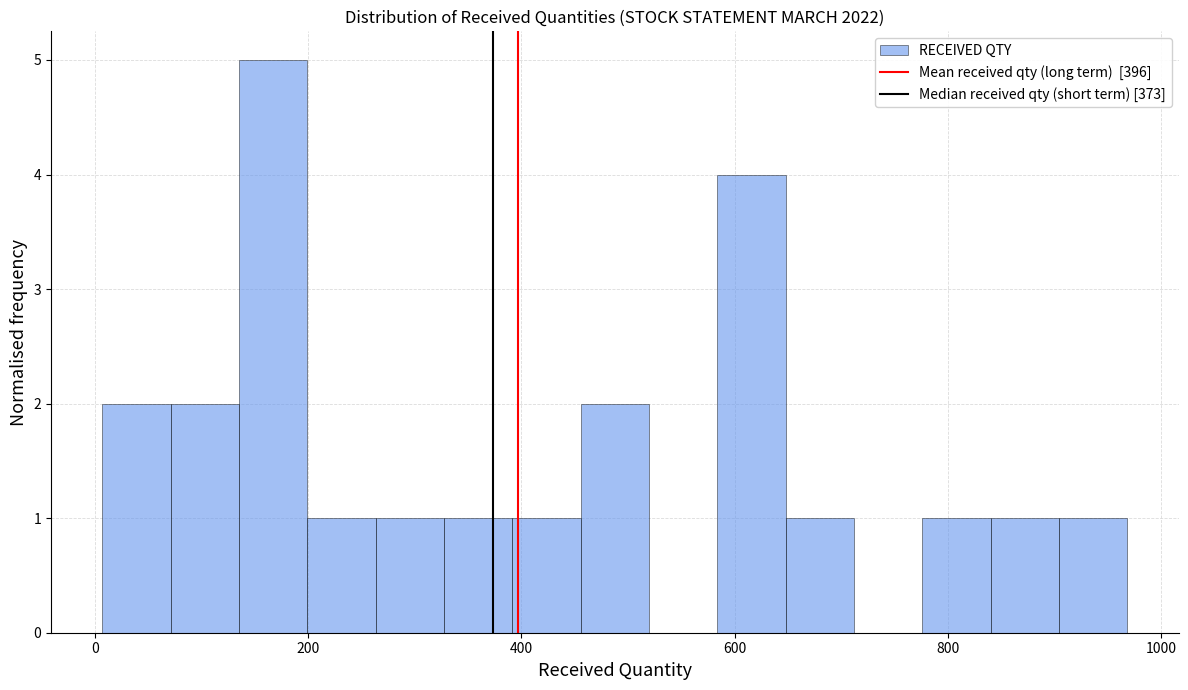

Around what value on the x-axis is the tallest bar? Give the approximate position of its centre, as read against the axis.

160